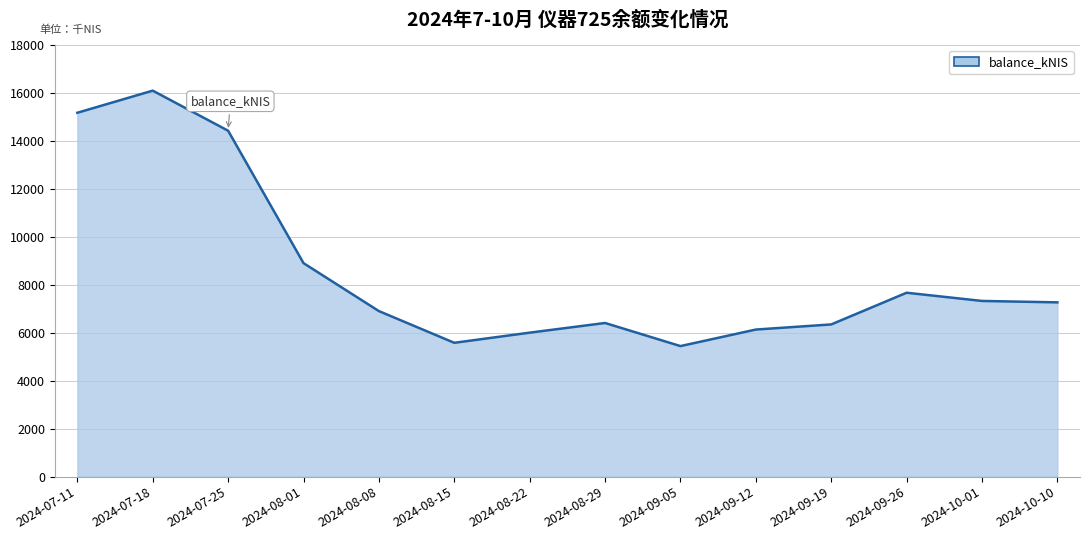

What is the greatest value displayed?

16089.2